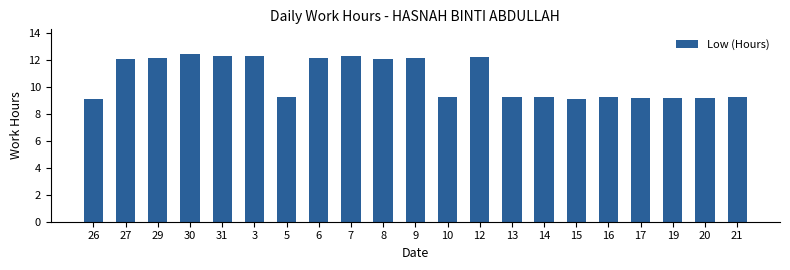

Approximately how many times larger is the value at 10 compared to 16?

1.0